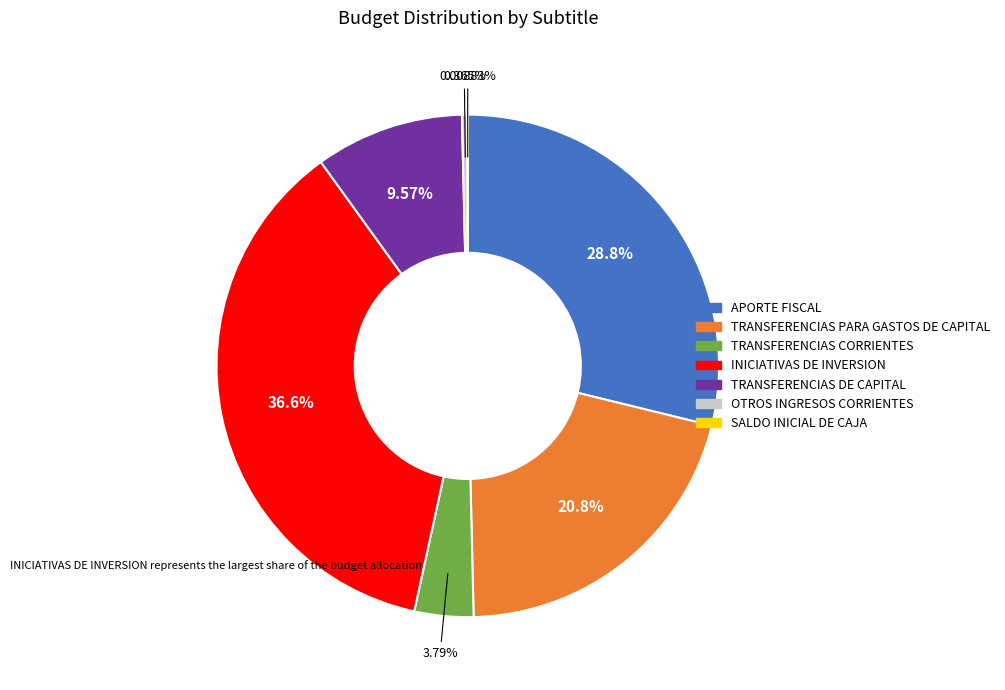

To the nearest percent, what is the combined percentage of TRANSFERENCIAS CORRIENTES and OTROS INGRESOS CORRIENTES?

4%